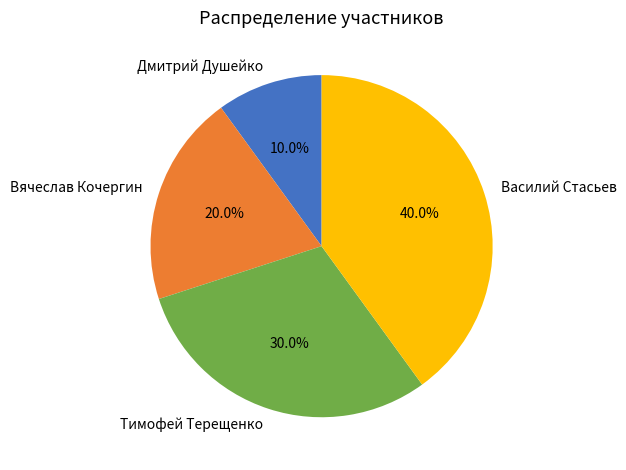

Is Дмитрий Душейко the majority of the pie?

No